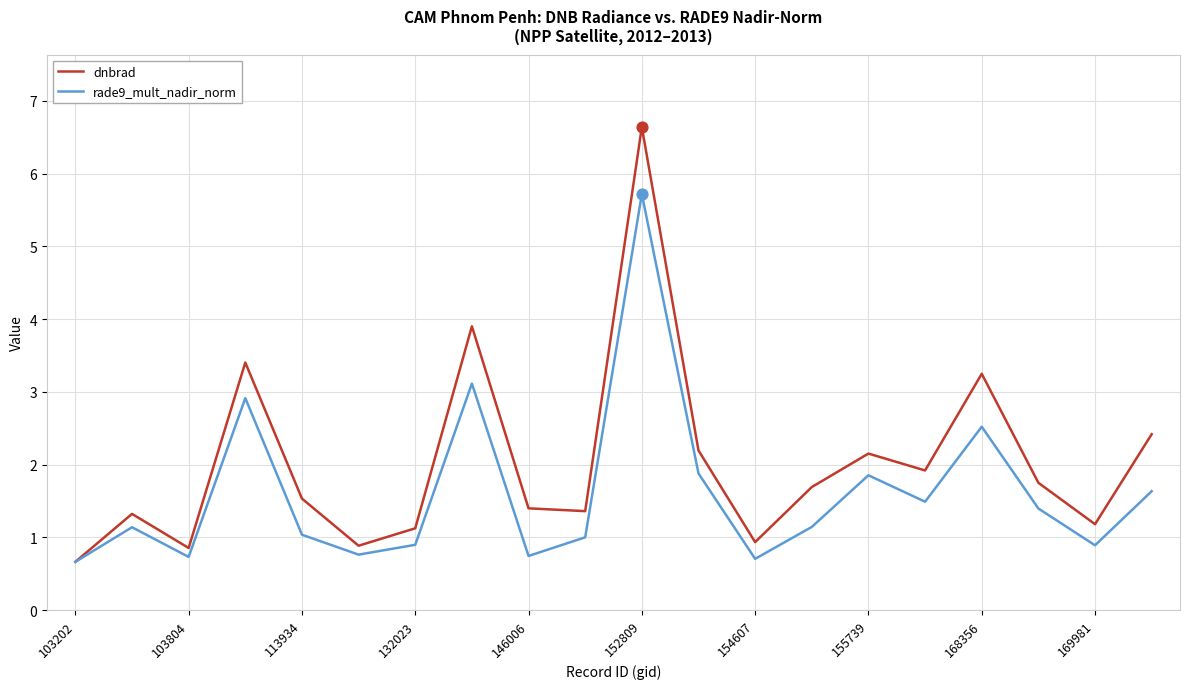

Which series has the largest total across all categories?

dnbrad